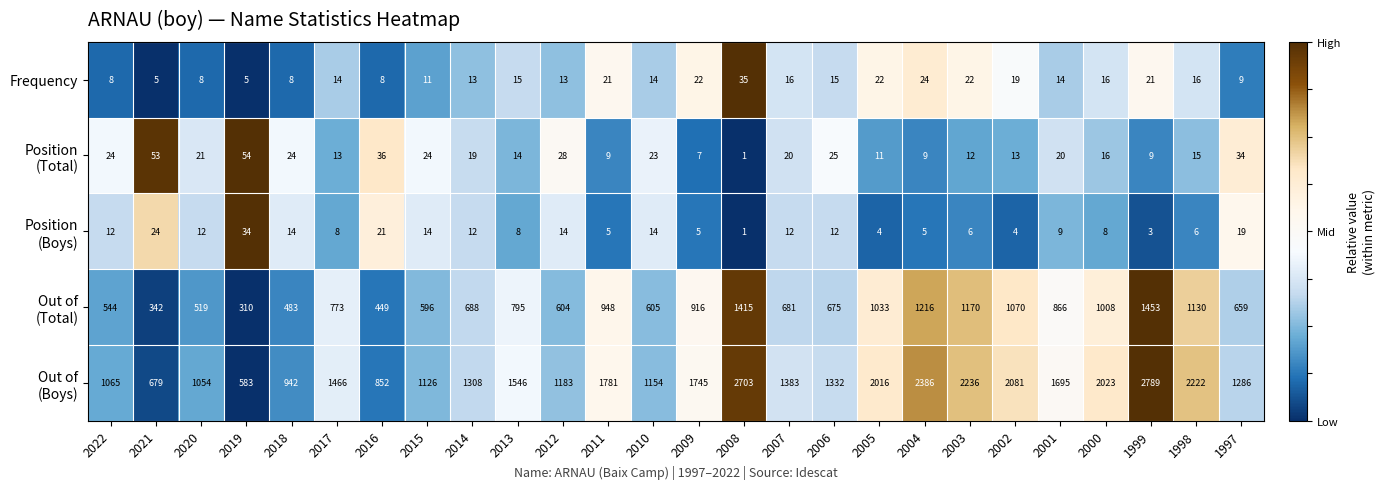

What is the maximum value shown in the chart?

2789